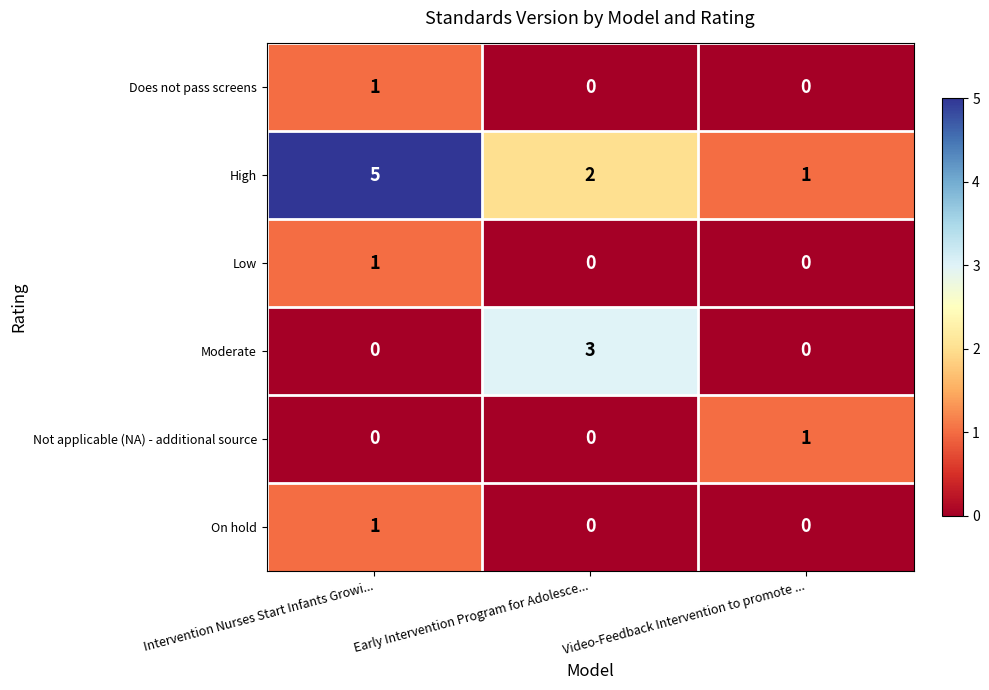

At which category is the sum across all series the highest?

Intervention Nurses Start Infants Growi...